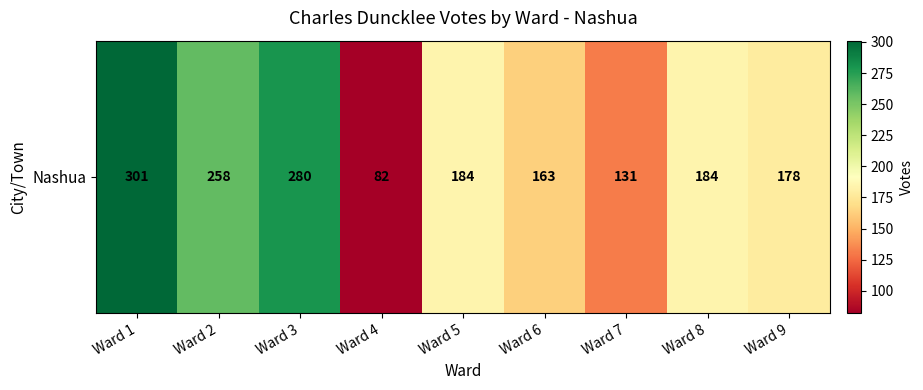

What is the greatest value displayed?

301